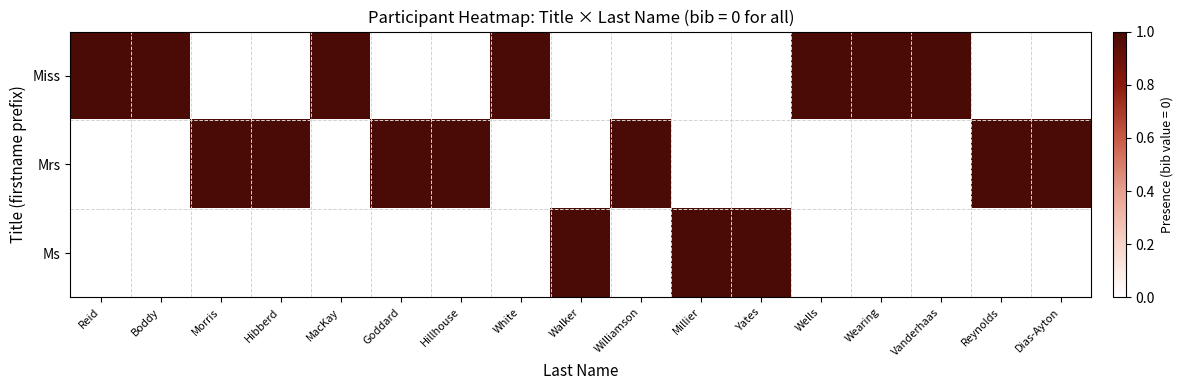

What is the greatest value displayed?

1